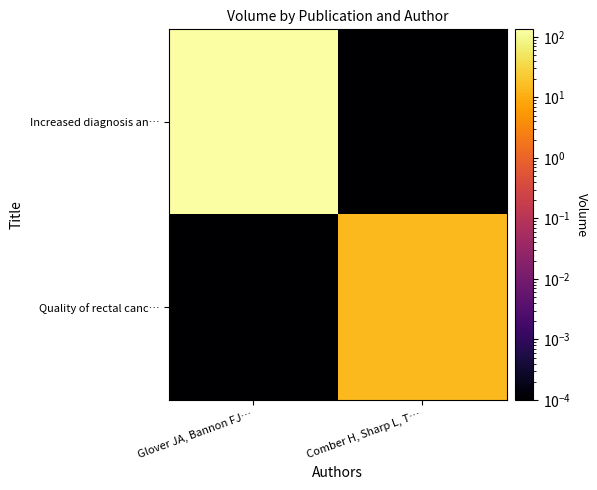

Reading left to right, extract all data points from this chart.

Increased diagnosis an…: Glover JA, Bannon FJ…=133.0	Comber H, Sharp L, T…=0.0
Quality of rectal canc…: Glover JA, Bannon FJ…=0.0	Comber H, Sharp L, T…=14.0